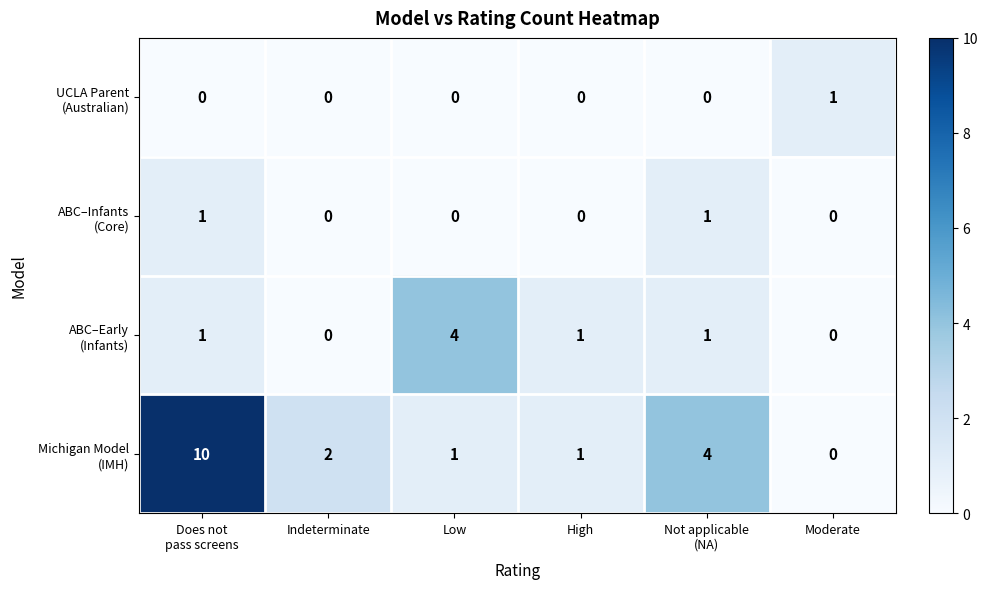

At how many categories does at least one series exceed 3?

3